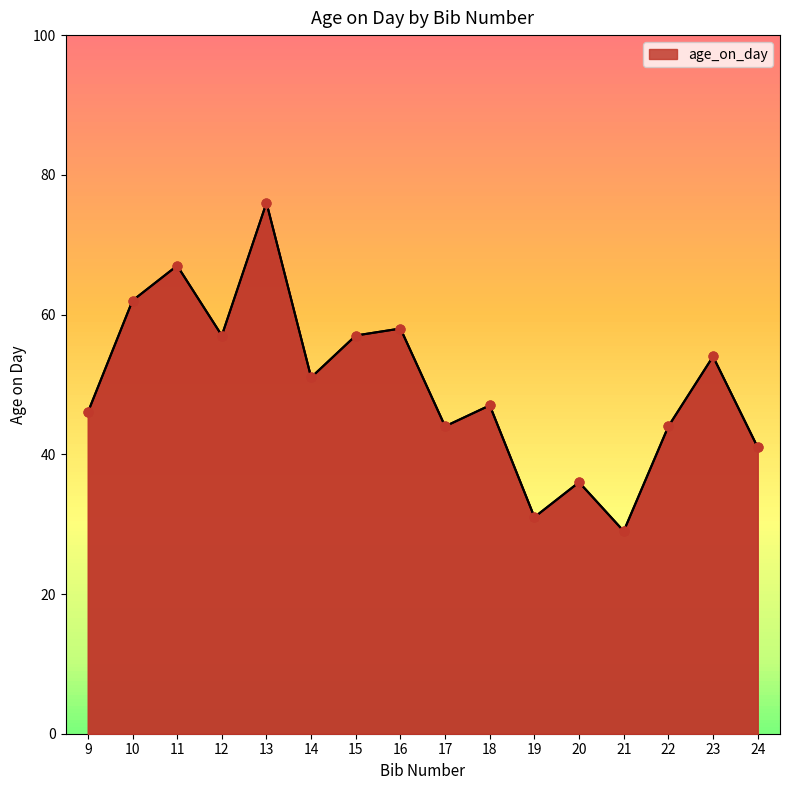

What is the change in value from 11 to 18?

-20